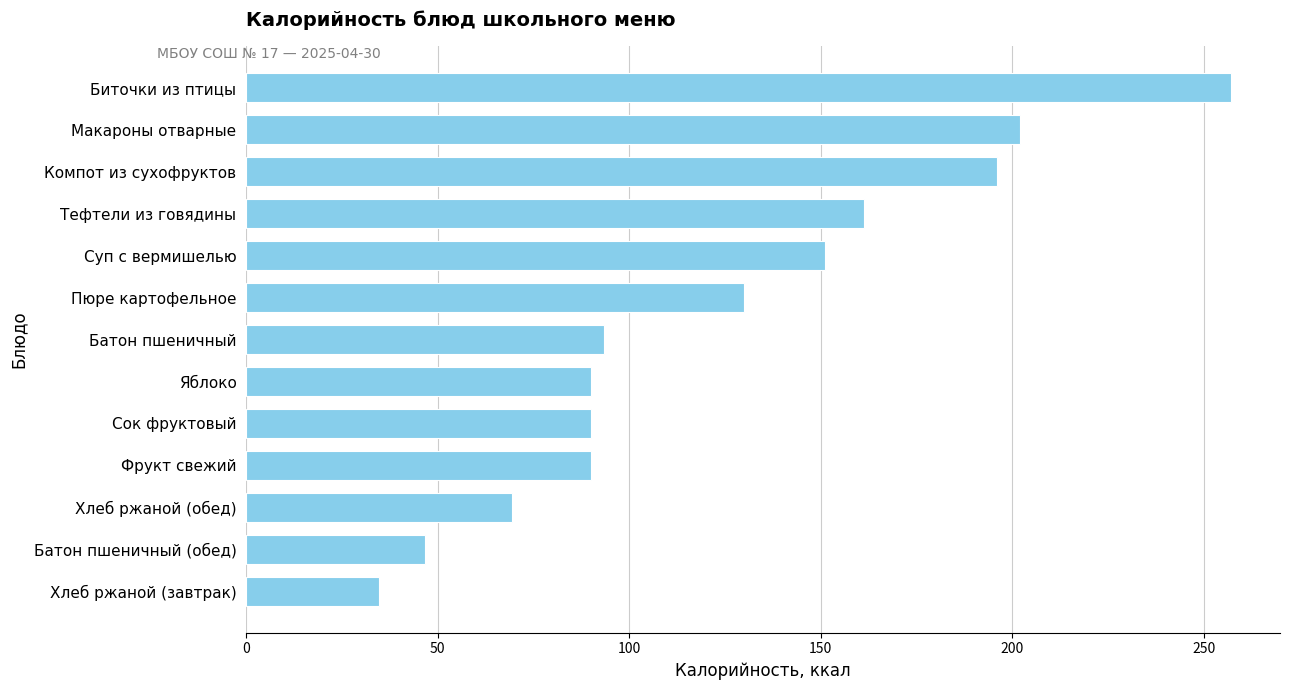

What is the change in value from Хлеб ржаной (завтрак) to Фрукт свежий?

+55.3